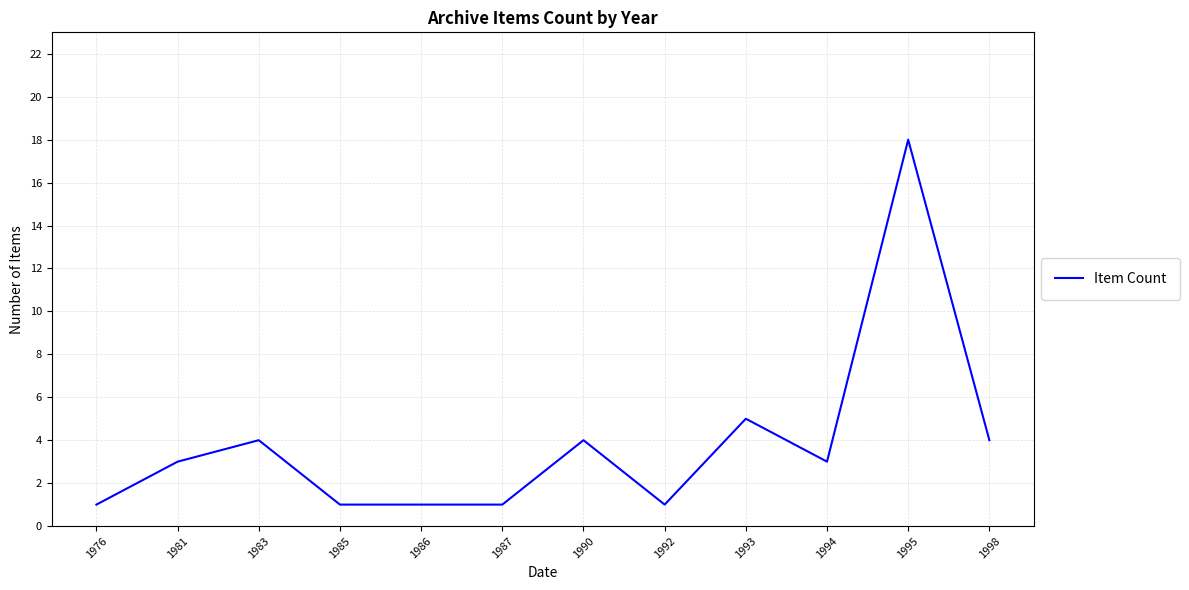

What is the greatest value displayed?

18